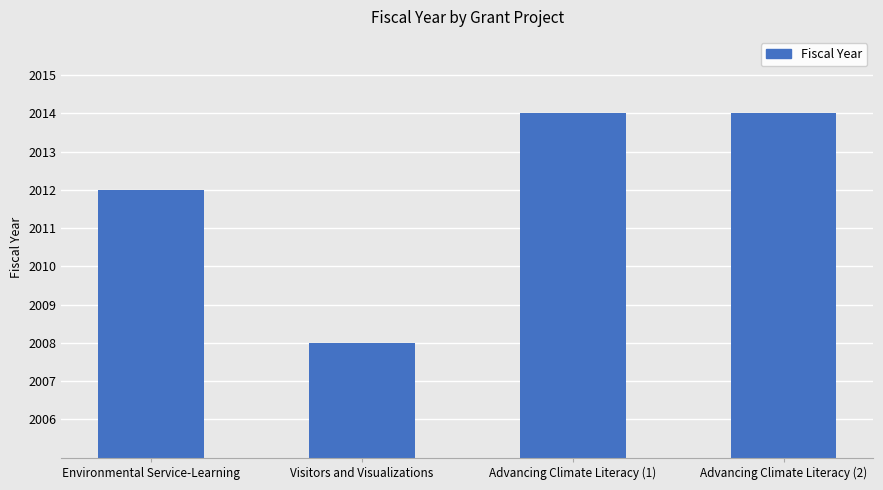

What is the approximate value at Visitors and Visualizations?

2008